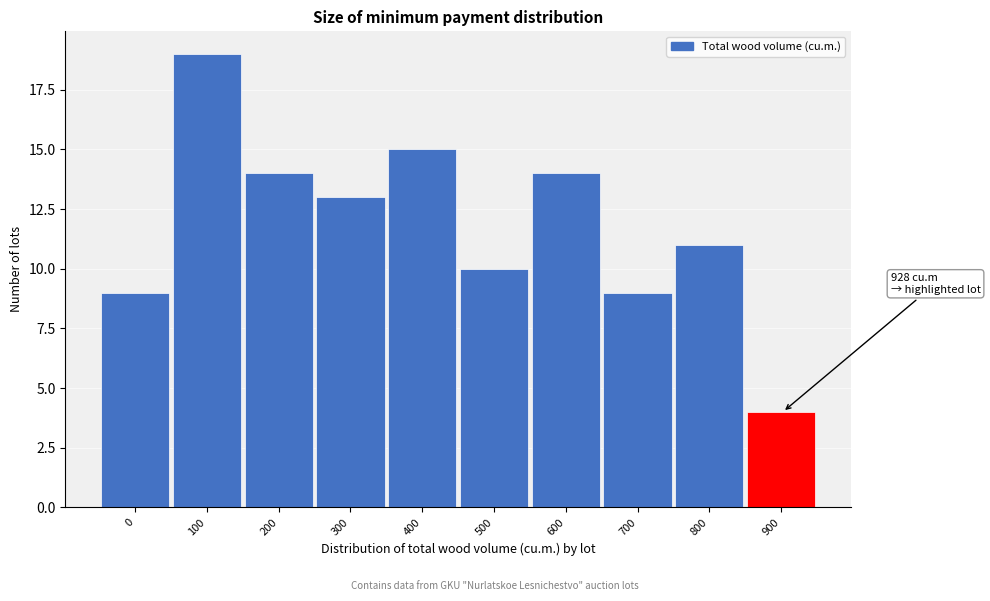

Reading left to right, transcribe all the data shown in this chart.

0=9	100=19	200=14	300=13	400=15	500=10	600=14	700=9	800=11	900=4